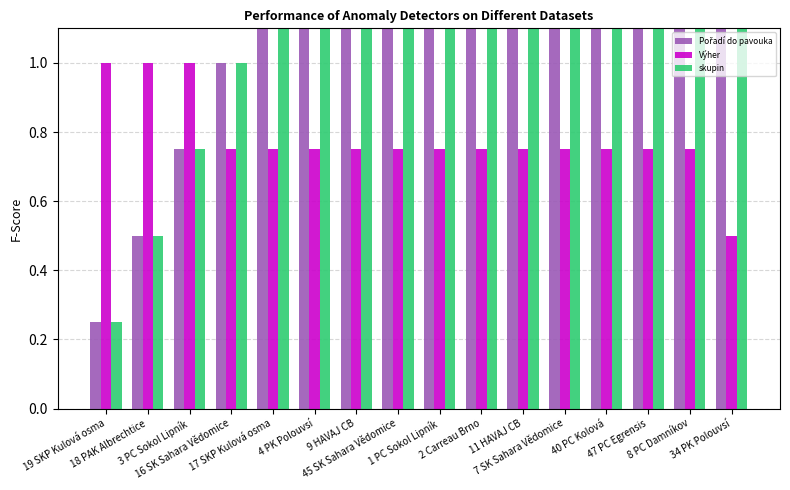

What is the difference between the skupin values at 40 PC Kolová and 4 PK Polouvsí?

1.8